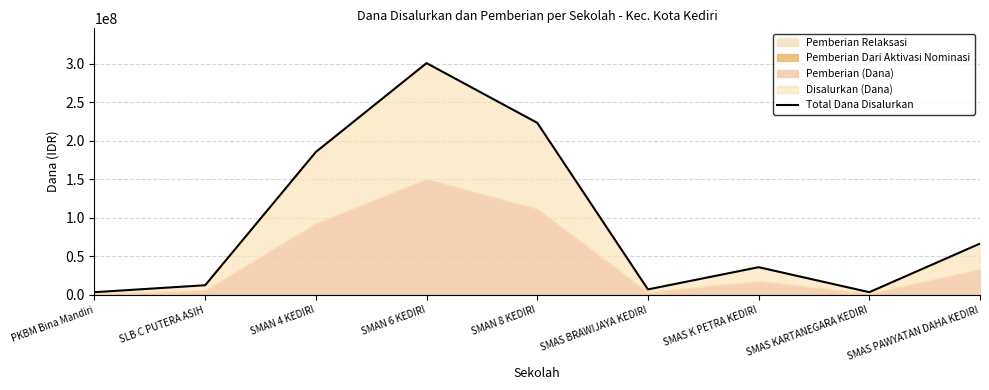

List the labels in order of value, smallest first.

PKBM Bina Mandiri, SMAS KARTANEGARA KEDIRI, SMAS BRAWIJAYA KEDIRI, SLB C PUTERA ASIH, SMAS K PETRA KEDIRI, SMAS PAWYATAN DAHA KEDIRI, SMAN 4 KEDIRI, SMAN 8 KEDIRI, SMAN 6 KEDIRI